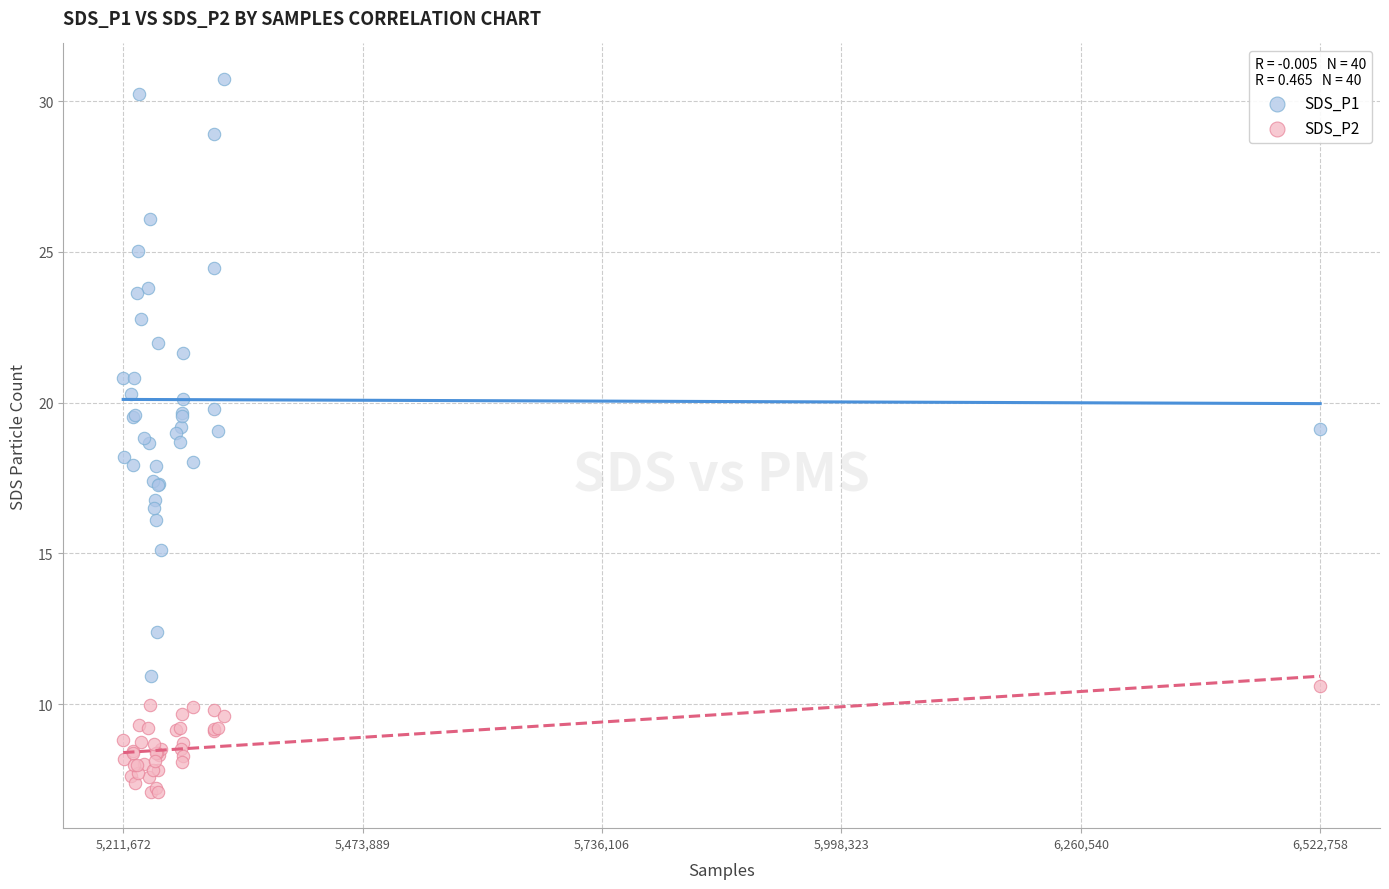

What are all the series names shown in the legend?

SDS_P1, SDS_P2